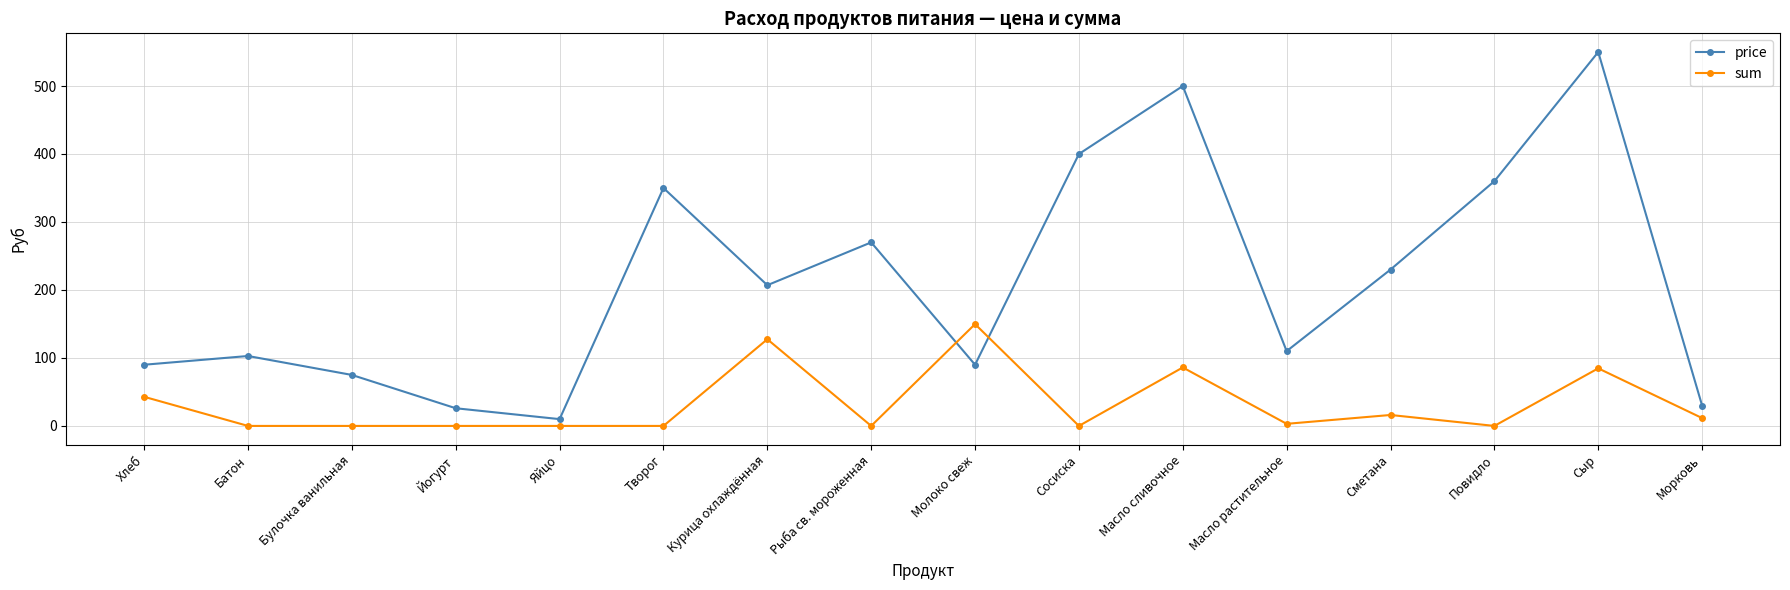

Which series ends up on top after the final intersection of sum and price?

price